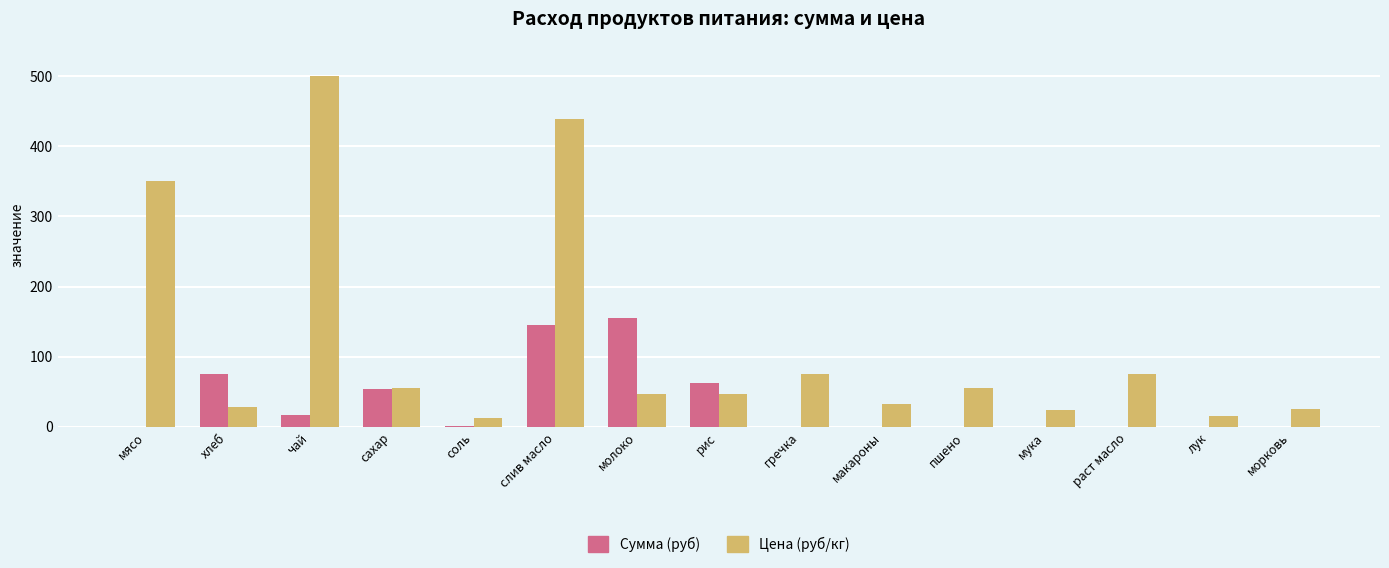

Between сахар and соль, which series saw the biggest shift?

Сумма (руб)